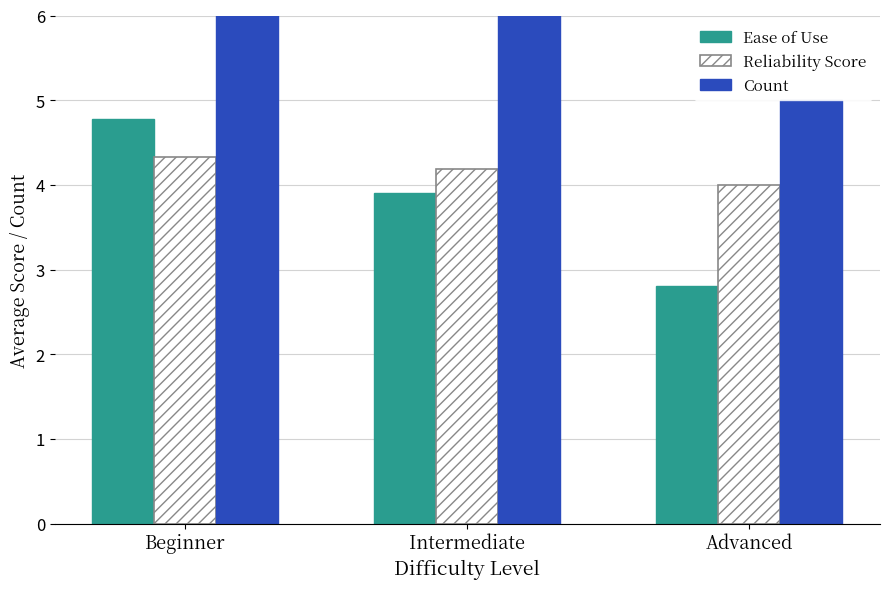

At which category is the sum across all series the highest?

Beginner